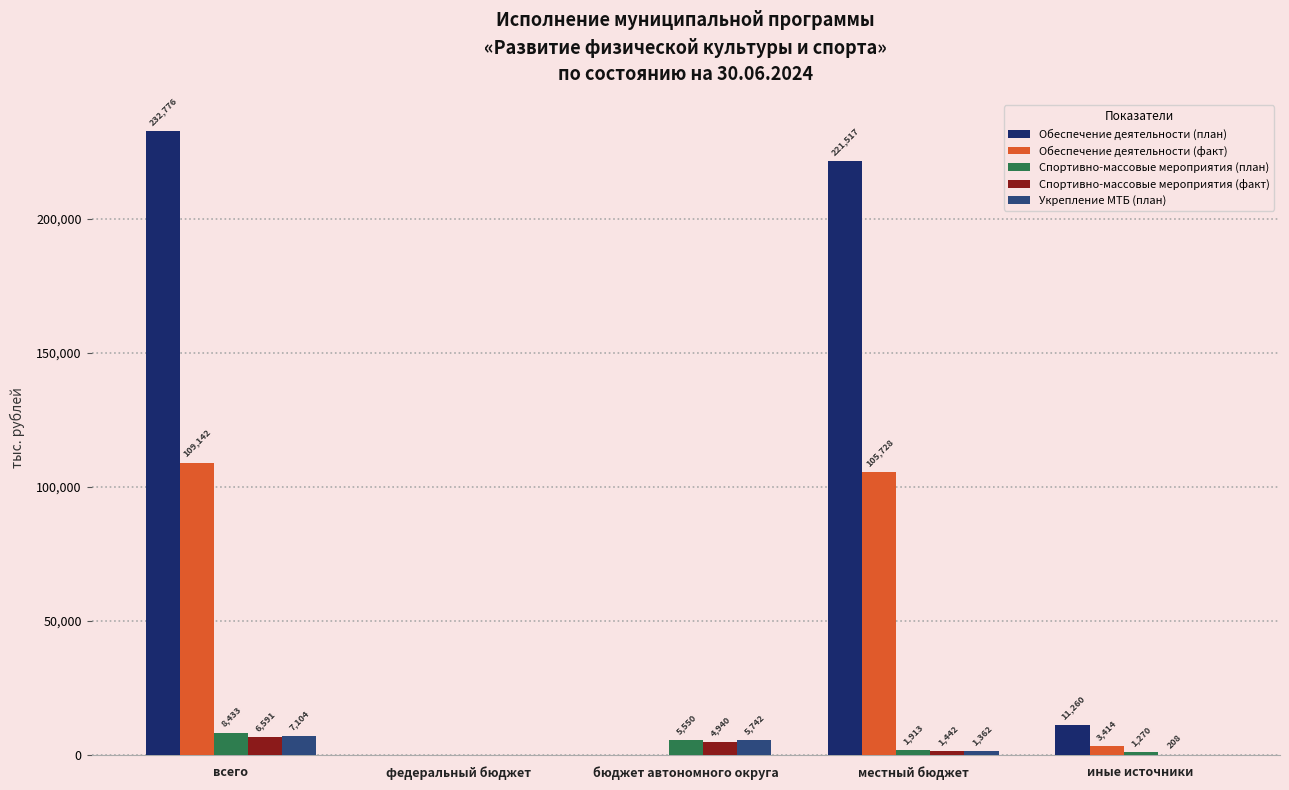

Are the bars horizontal?

No